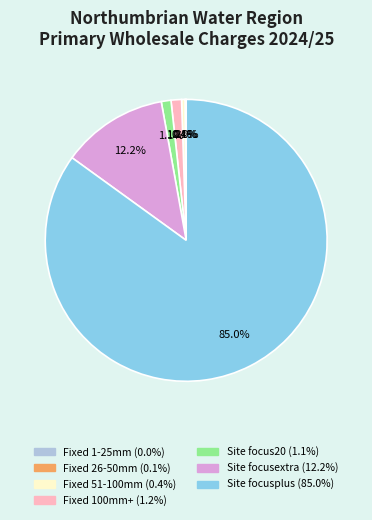

Is there any slice that represents more than half of the pie?

Yes